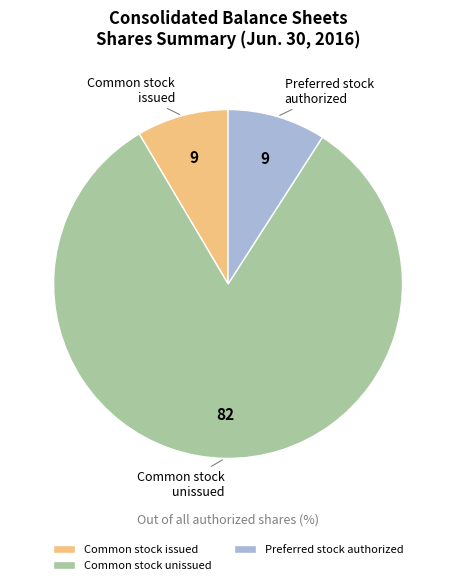

How many slices are in this pie chart?

3